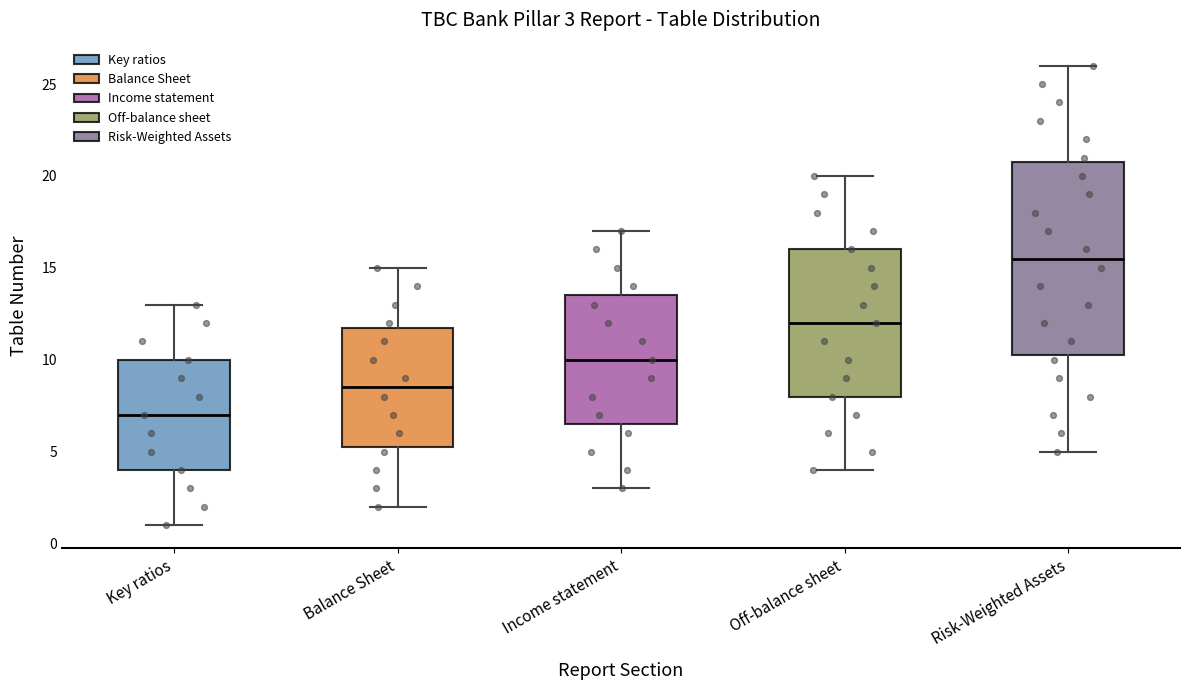

Which box's median line is the lowest?

Key ratios